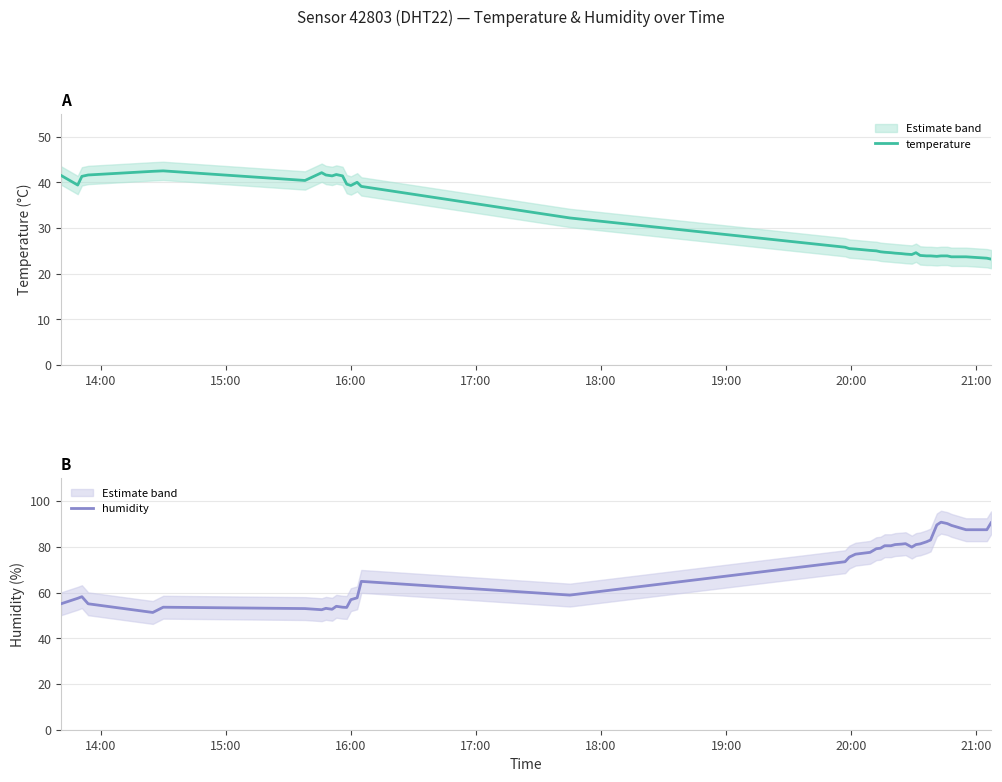

What is the minimum value for temperature?

23.2